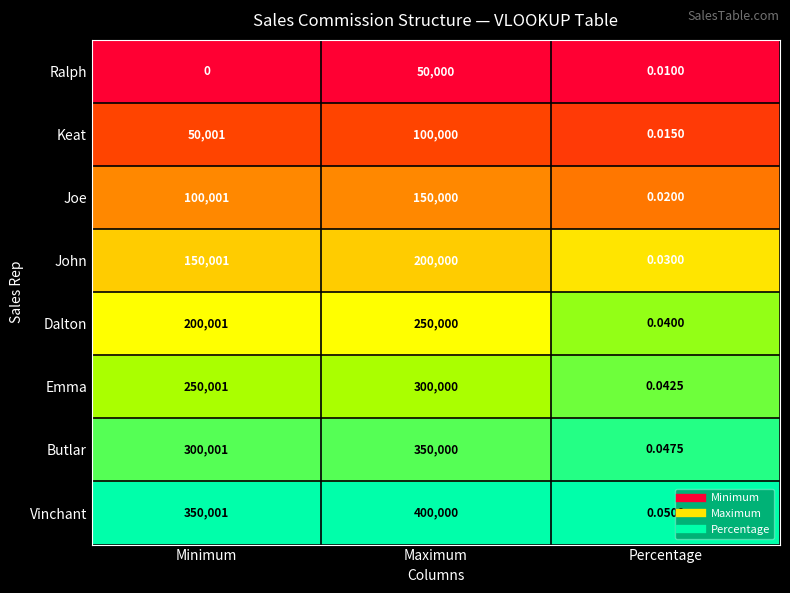

Which label corresponds to the smallest value in the chart?

Minimum